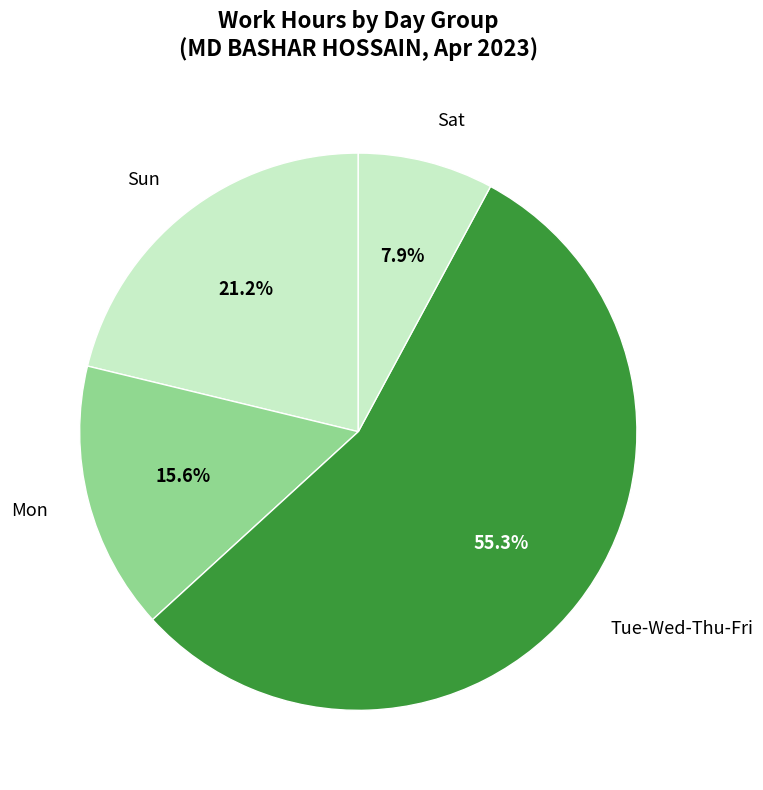

Between Sat and Tue-Wed-Thu-Fri, which is larger?

Tue-Wed-Thu-Fri